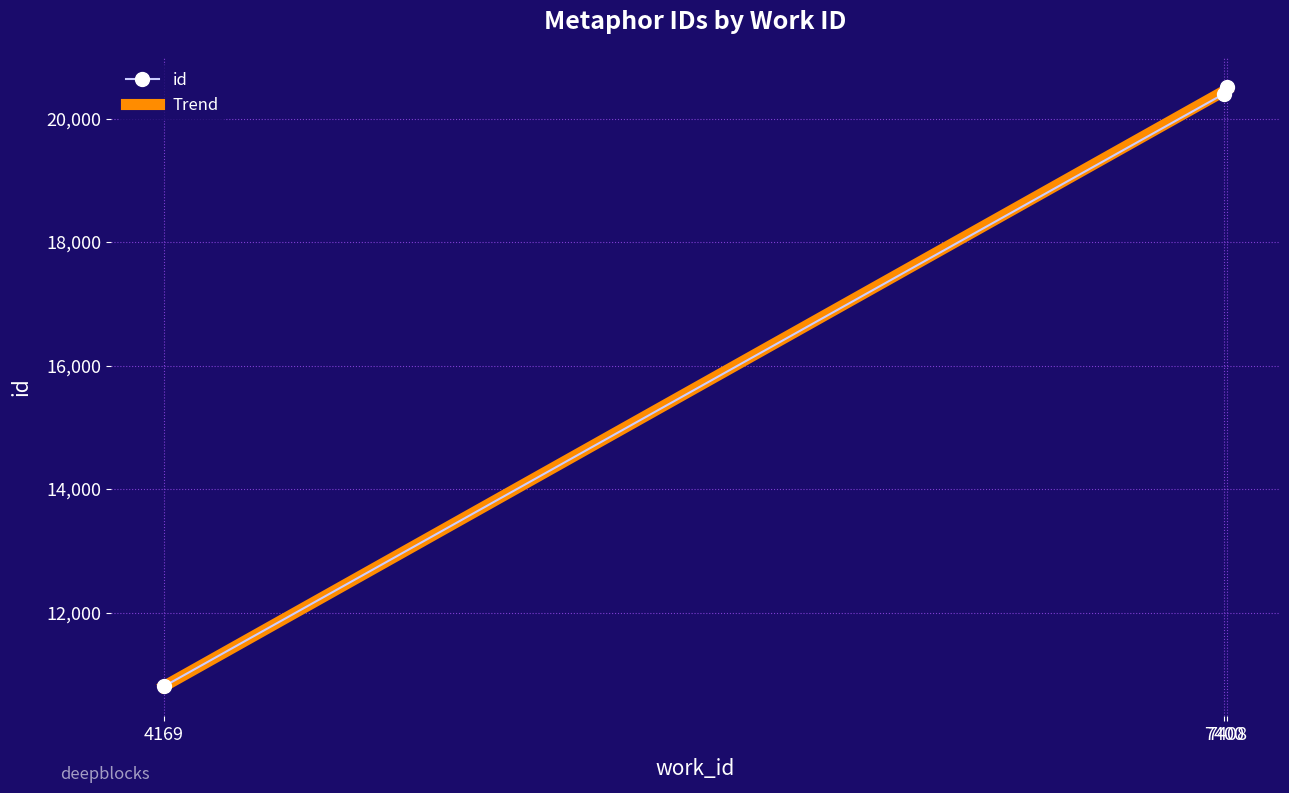

Is it true that the value at 7408 is 35055?

False